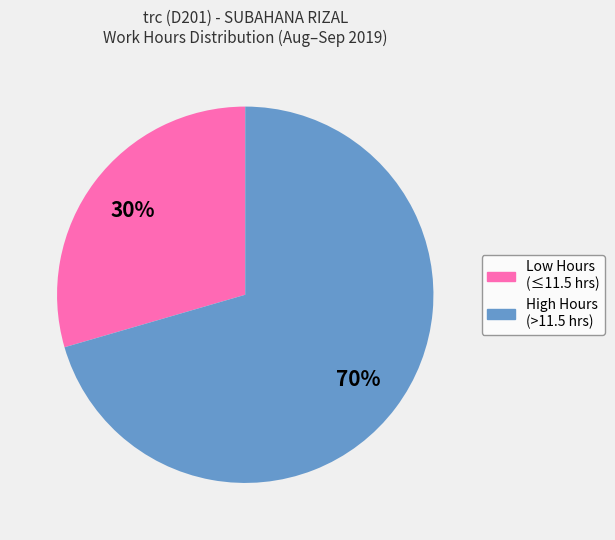

Is there a majority slice in this chart?

Yes